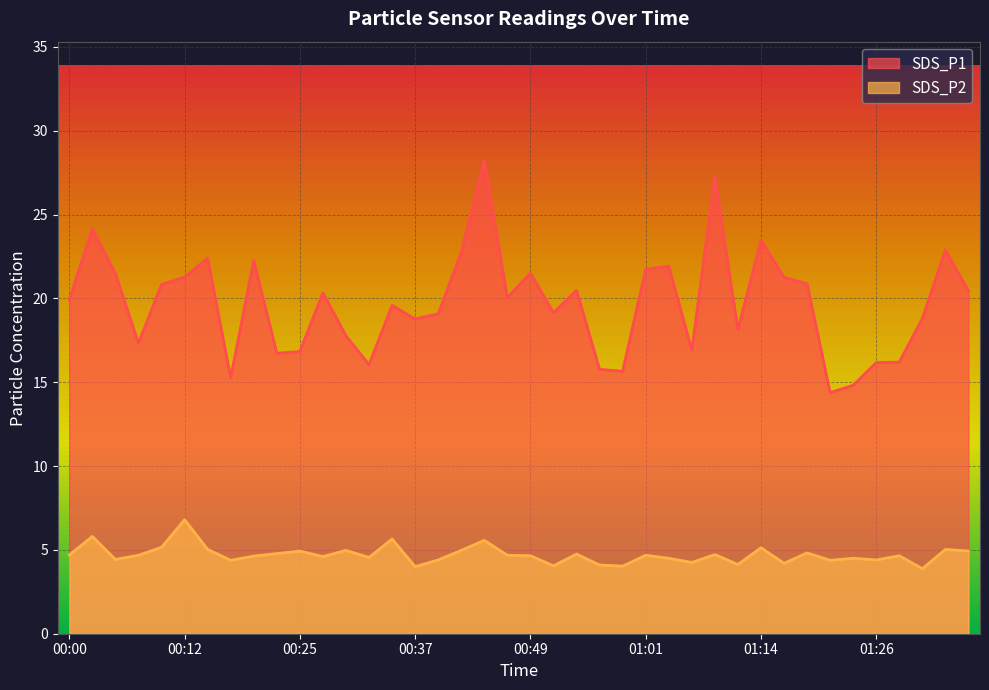

Where is the first local minimum for SDS_P2?

00:05